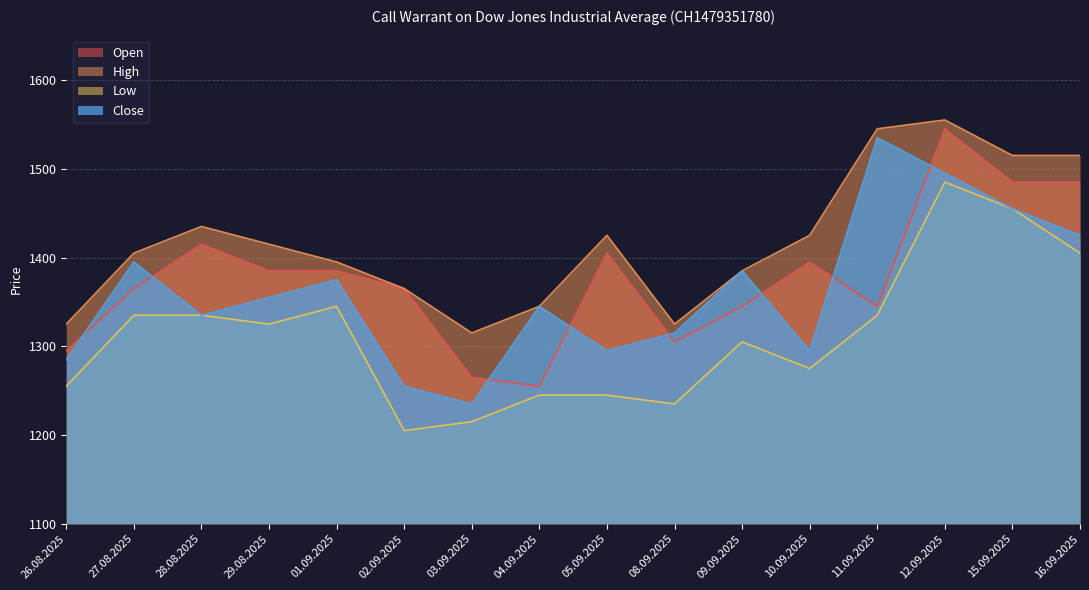

In Open, how many points are higher than both neighbors (excluding endpoints)?

4